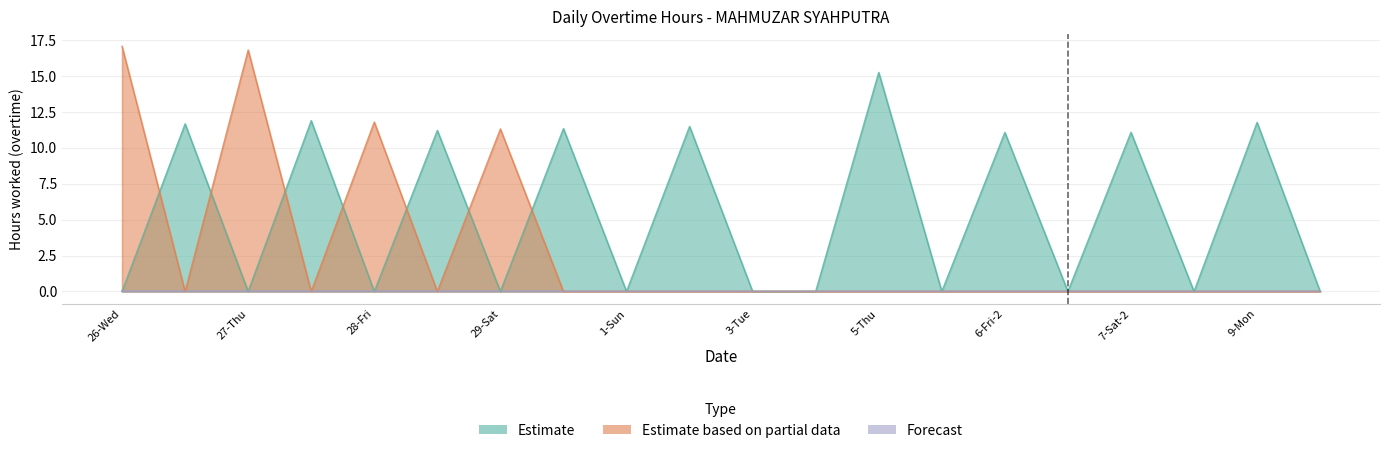

True or false: Estimate based on partial data has more than 1 interior local peaks.

True